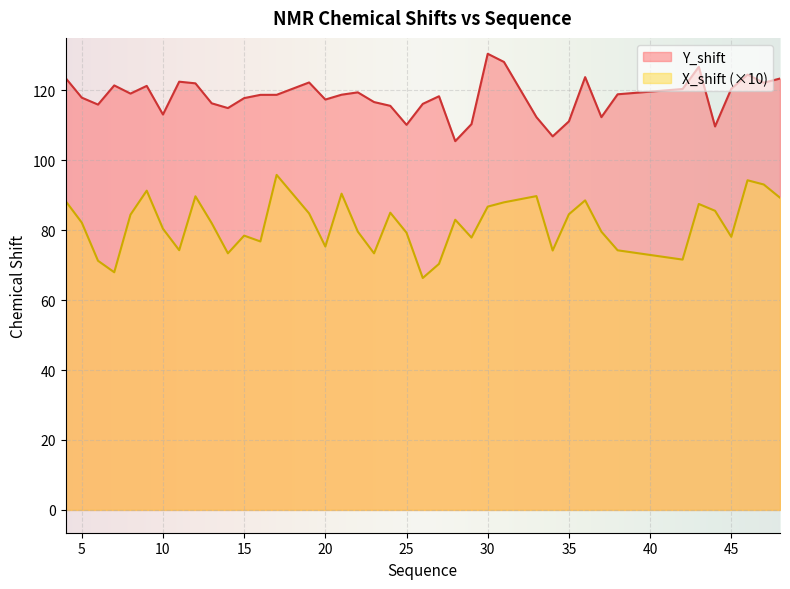

What is the value of the Y_shift point at the 19th from the left?

116.6